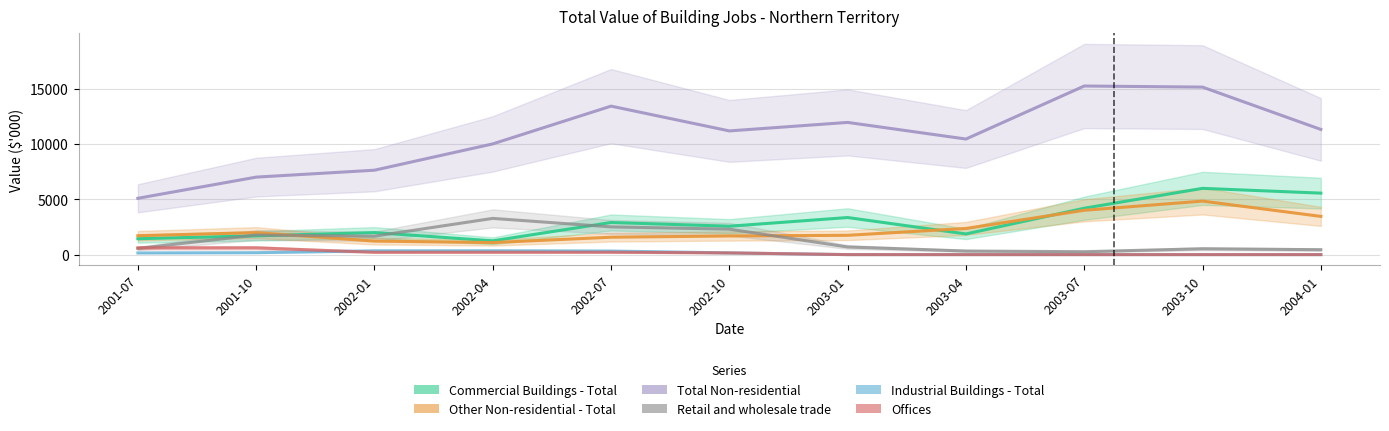

What is the label of the 5th point from the right?

2003-01